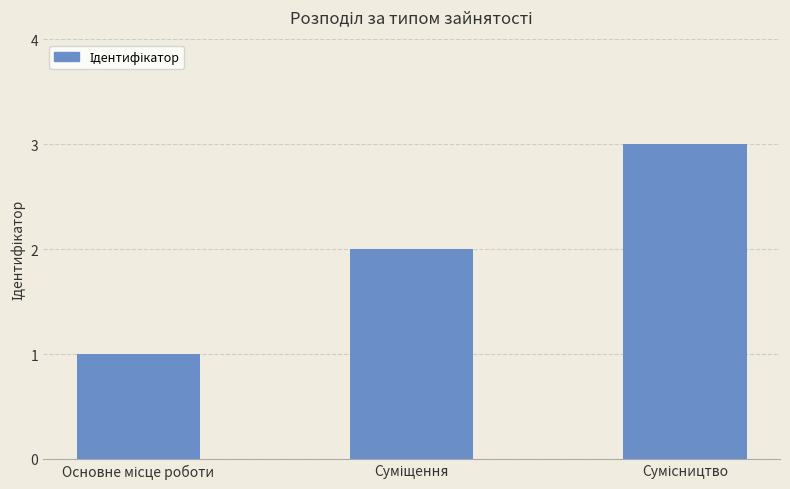

What is the greatest value displayed?

3